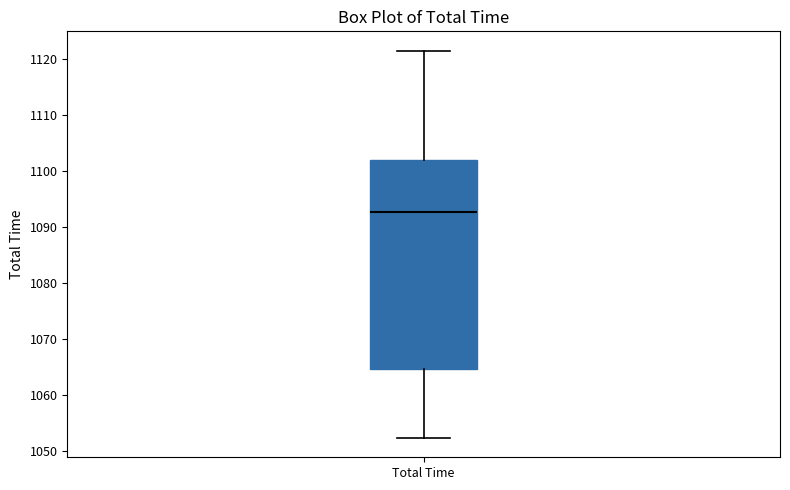

Read this box plot against the y-axis: the position of the median line, the range covered by the box, and the ends of both whiskers. The values are not printed on the chart, so give them approximately, as read against the axis.

median 1093, box 1065 to 1102, whiskers 1052 to 1121